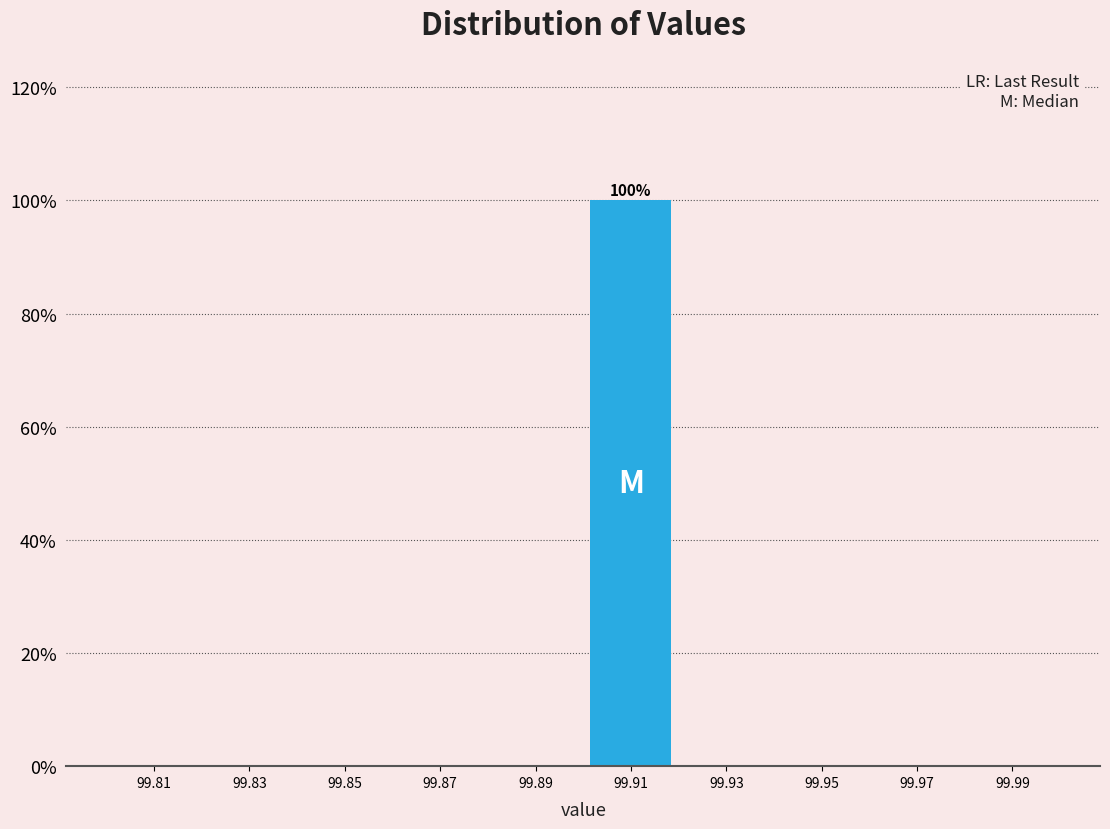

Reading left to right, what are all the values shown in this chart?

99.81=0	99.83=0	99.85=0	99.87=0	99.89=0	99.91=100	99.93=0	99.95=0	99.97=0	99.99=0